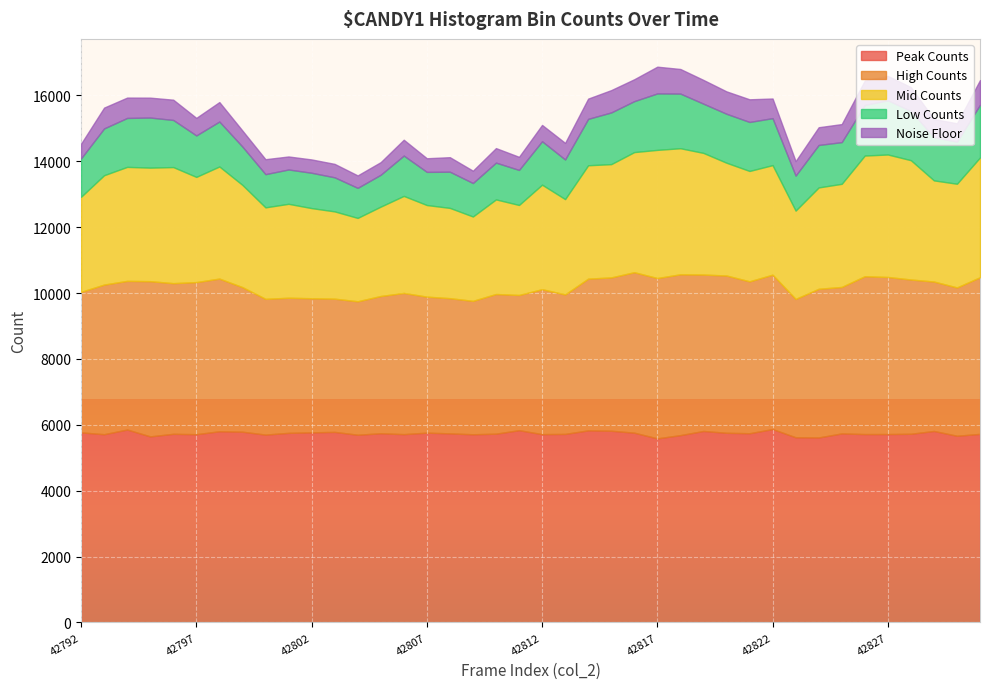

Which category has the highest value in the noise_floor series?

42817